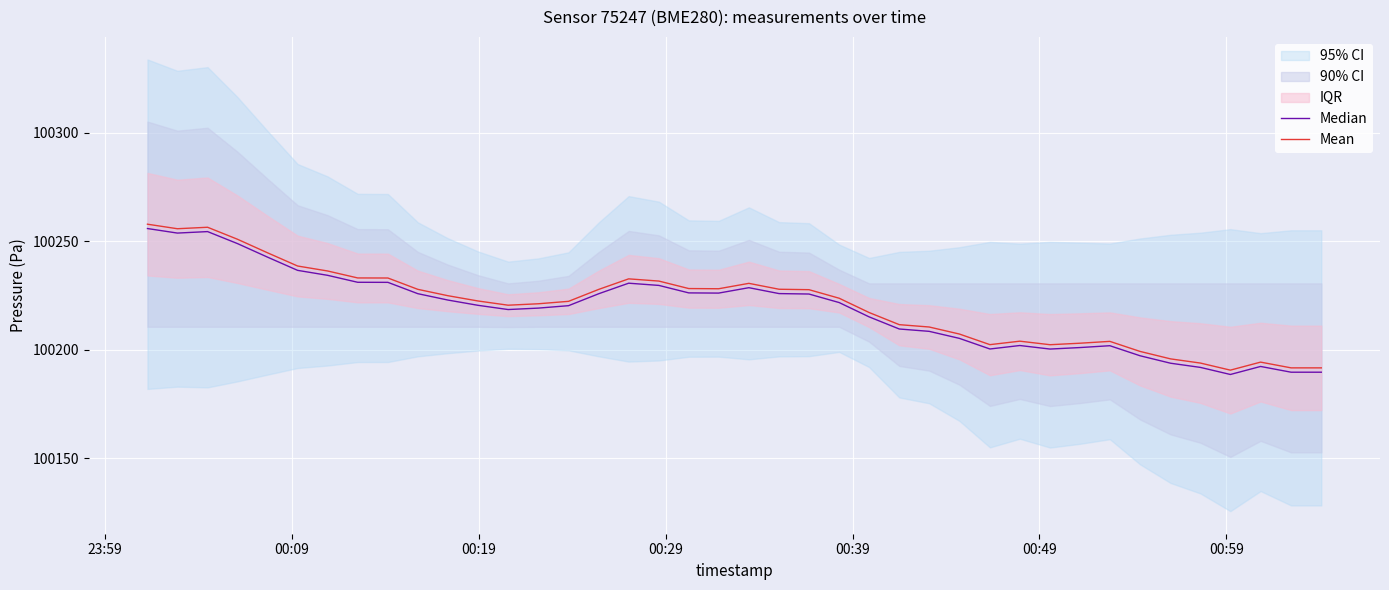

True or false: Mean has more than 1 points higher than both neighbors.

True